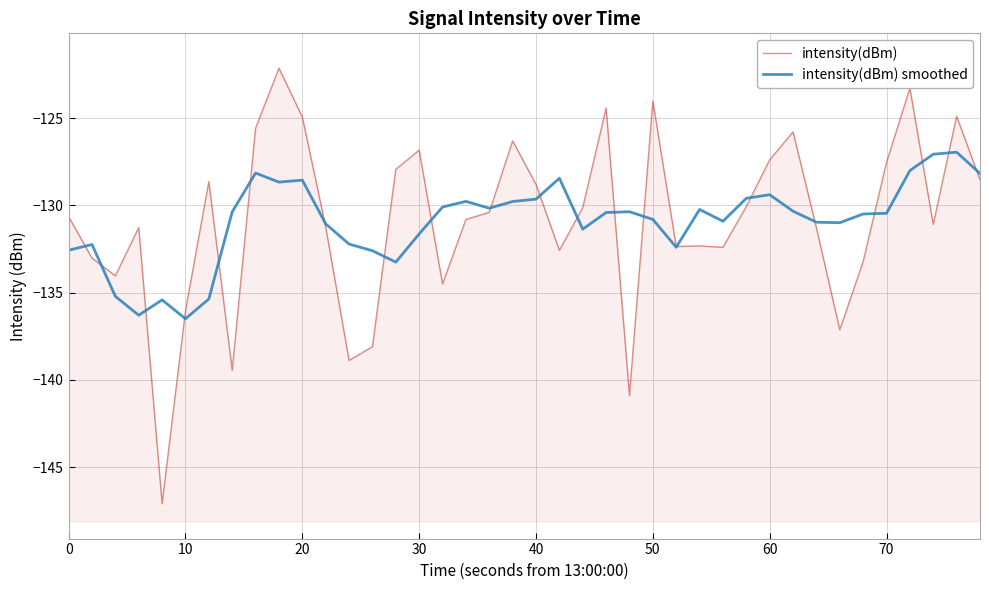

At how many categories does at least one series exceed -145?

40